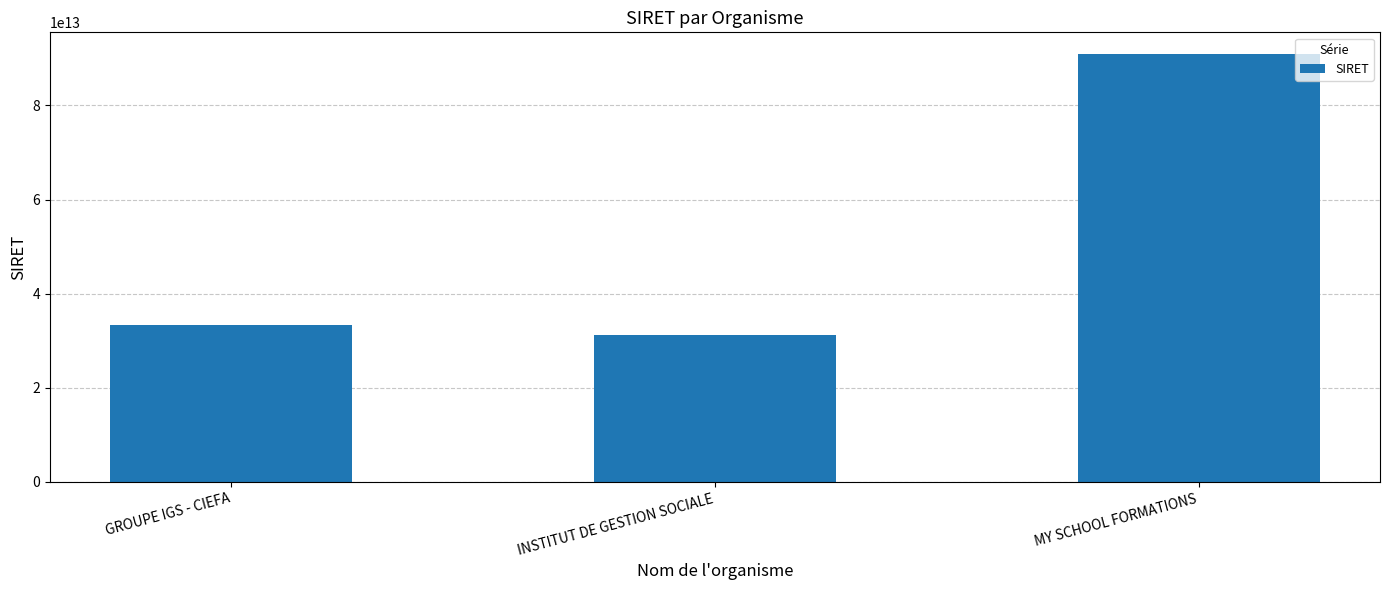

Count the number of categories in the chart.

3